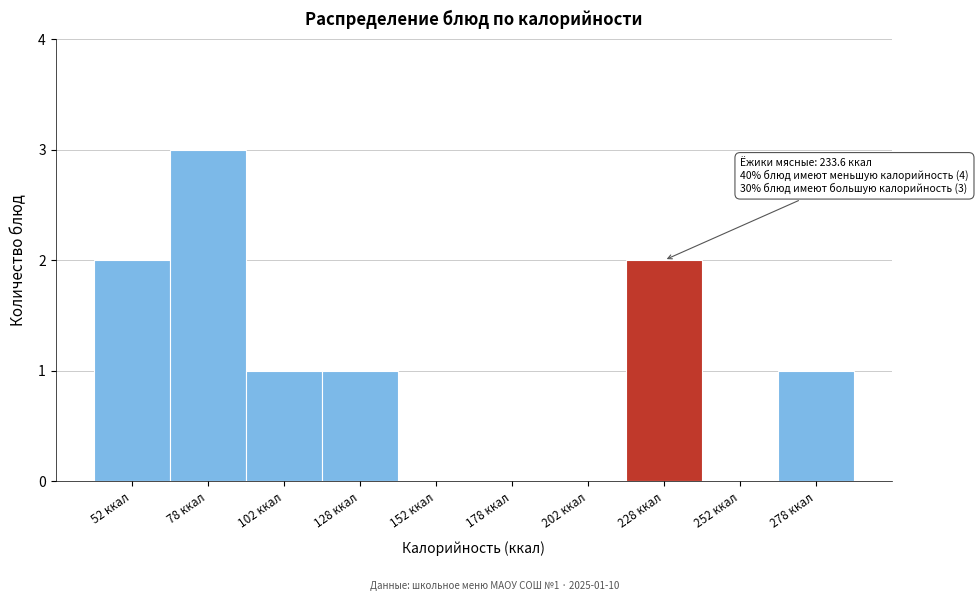

Which range on the x-axis has the tallest bar?

65 to 90